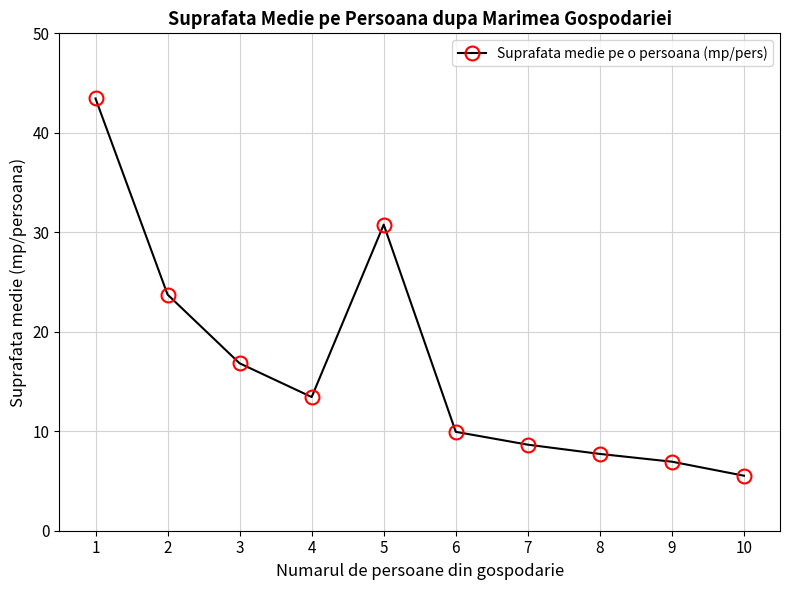

Is it true that the value at 4 is 23.0?

False